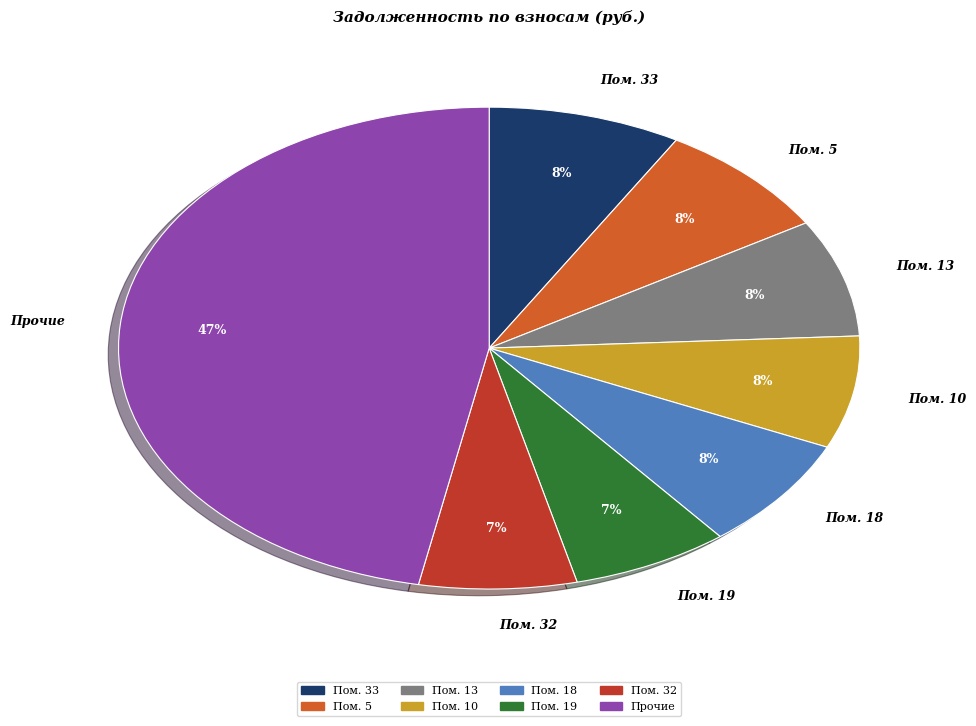

Is there a majority slice in this chart?

No